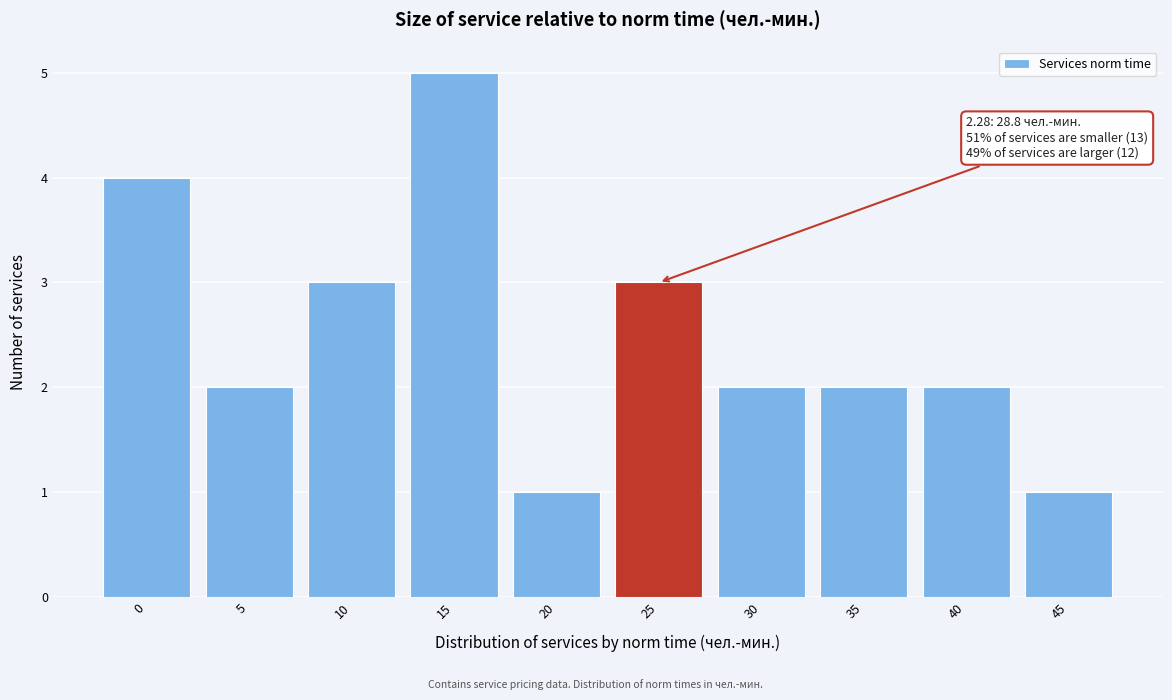

Reading right to left, what are all the values shown in this chart?

45=1	40=2	35=2	30=2	25=3	20=1	15=5	10=3	5=2	0=4